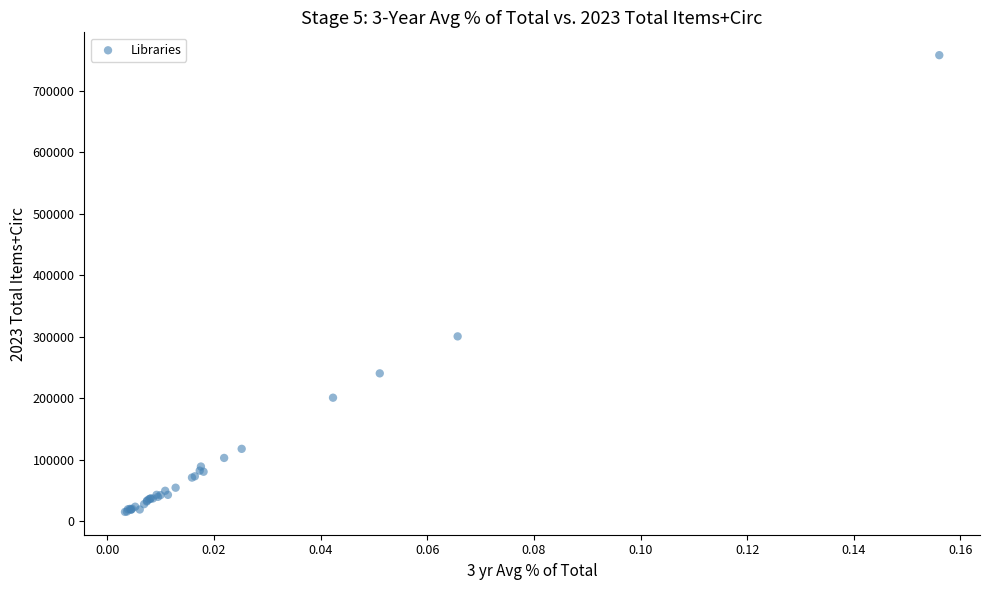

What Y value in the scatter plot is closest to 386759?

300760